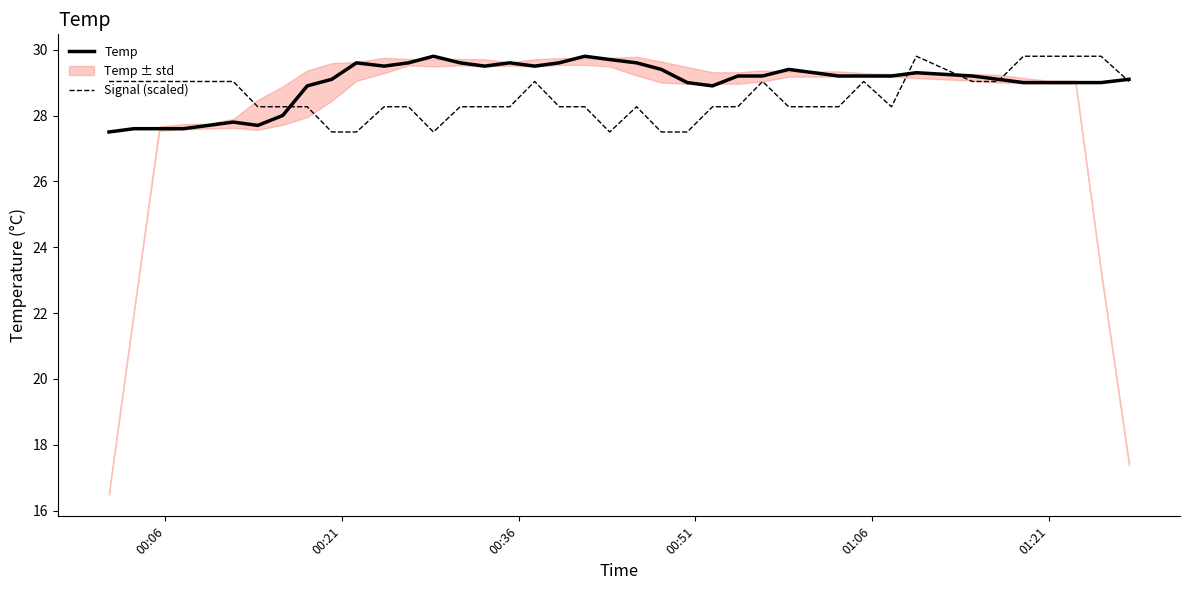

The Temp series shows 38.2 at 36. True or false?

False